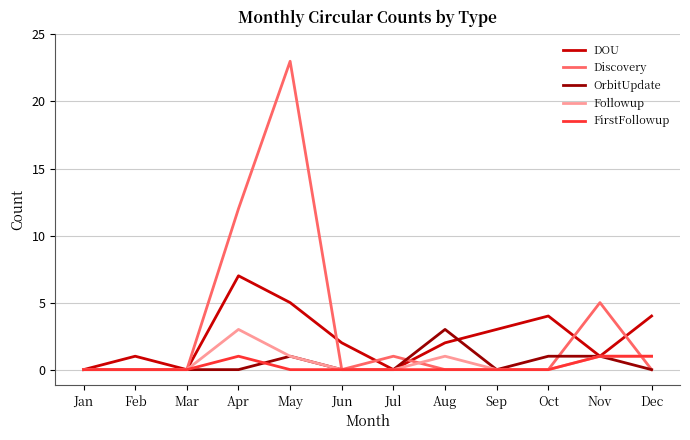

Reading left to right, what are all the values shown in this chart?

DOU: Jan=0	Feb=1	Mar=0	Apr=7	May=5	Jun=2	Jul=0	Aug=2	Sep=3	Oct=4	Nov=1	Dec=4
Discovery: Jan=0	Feb=0	Mar=0	Apr=12	May=23	Jun=0	Jul=1	Aug=0	Sep=0	Oct=0	Nov=5	Dec=0
OrbitUpdate: Jan=0	Feb=0	Mar=0	Apr=0	May=1	Jun=0	Jul=0	Aug=3	Sep=0	Oct=1	Nov=1	Dec=0
Followup: Jan=0	Feb=0	Mar=0	Apr=3	May=1	Jun=0	Jul=0	Aug=1	Sep=0	Oct=0	Nov=1	Dec=1
FirstFollowup: Jan=0	Feb=0	Mar=0	Apr=1	May=0	Jun=0	Jul=0	Aug=0	Sep=0	Oct=0	Nov=1	Dec=1